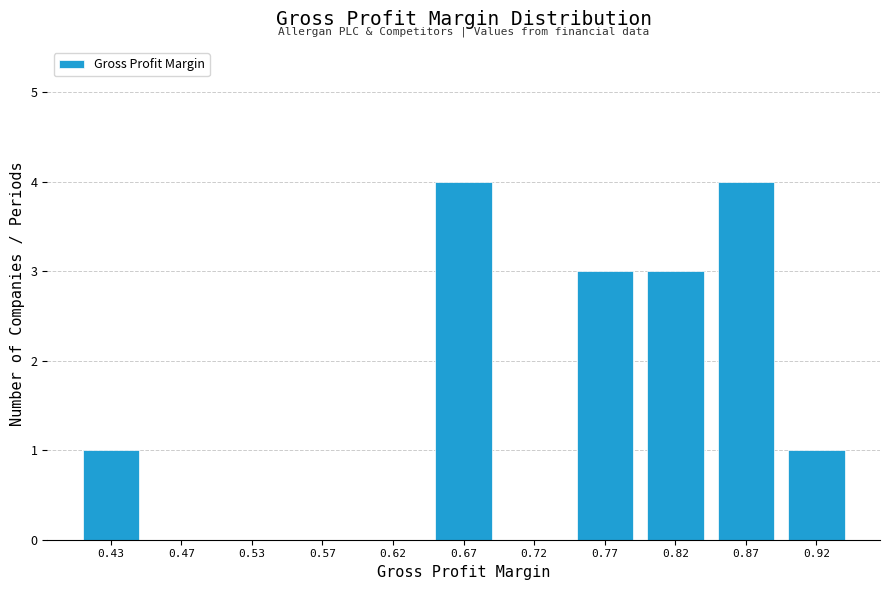

Reading left to right, list every bar in this chart as the range it spans on the x-axis followed by its height. The values are not printed on the chart, so give them approximately, as read against the axis.

0.40 to 0.45: 1
0.45 to 0.50: 0
0.50 to 0.55: 0
0.55 to 0.60: 0
0.60 to 0.65: 0
0.65 to 0.70: 4
0.70 to 0.75: 0
0.75 to 0.80: 3
0.80 to 0.85: 3
0.85 to 0.90: 4
0.90 to 0.95: 1